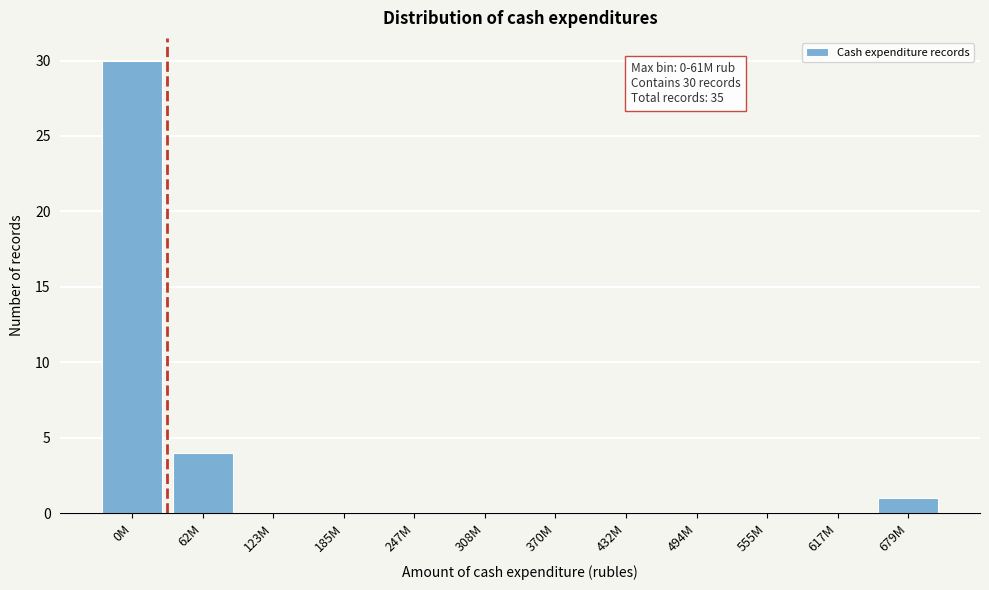

Reading right to left, list all the values displayed in this chart.

679M=1	617M=0	555M=0	494M=0	432M=0	370M=0	308M=0	247M=0	185M=0	123M=0	62M=4	0M=30